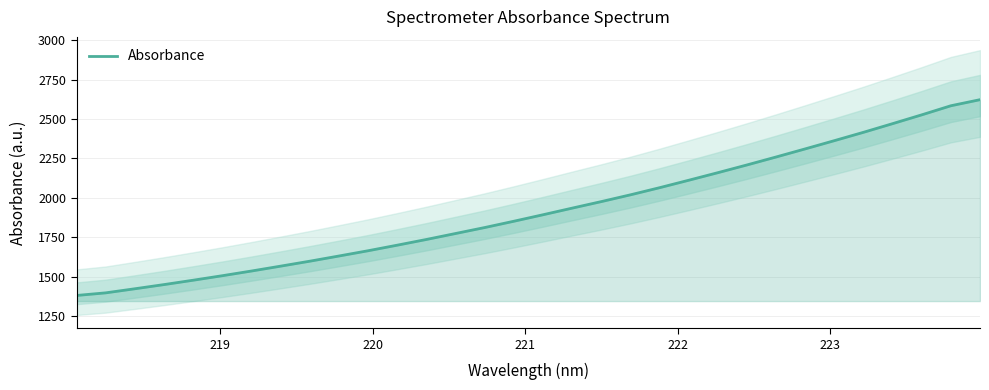

What is the maximum value for Absorbance?

2623.3